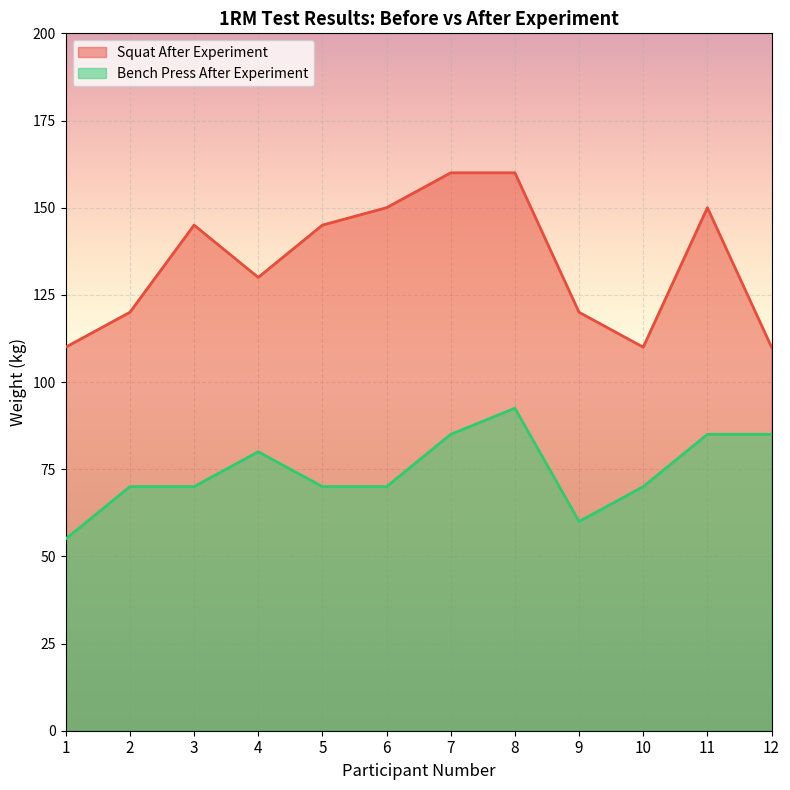

How many interior local valleys does the Bench Press After Experiment series have?

1